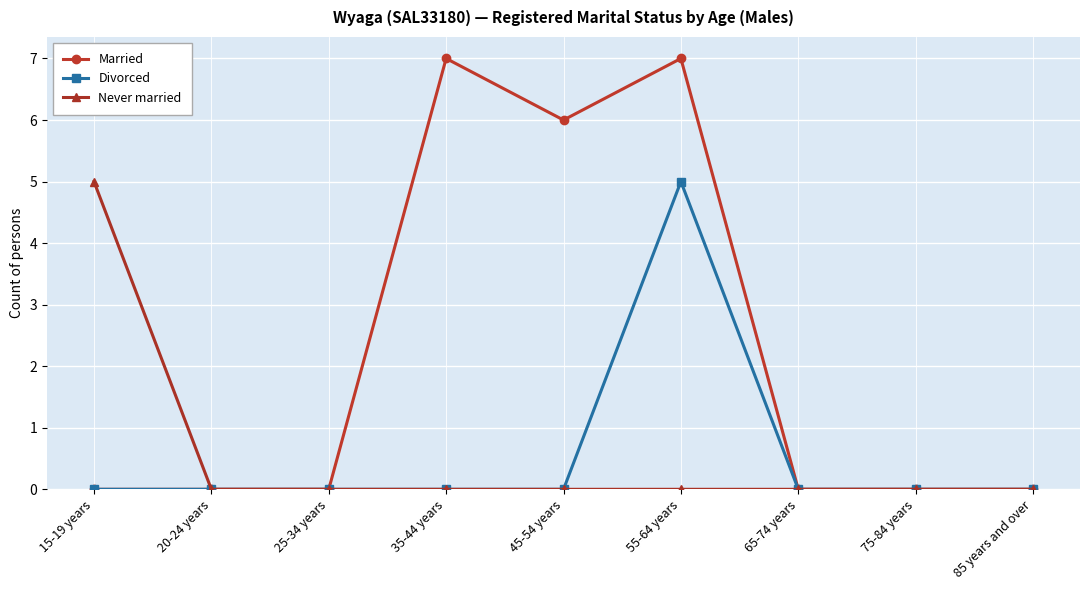

The Married series shows 7 at 55-64 years. True or false?

True